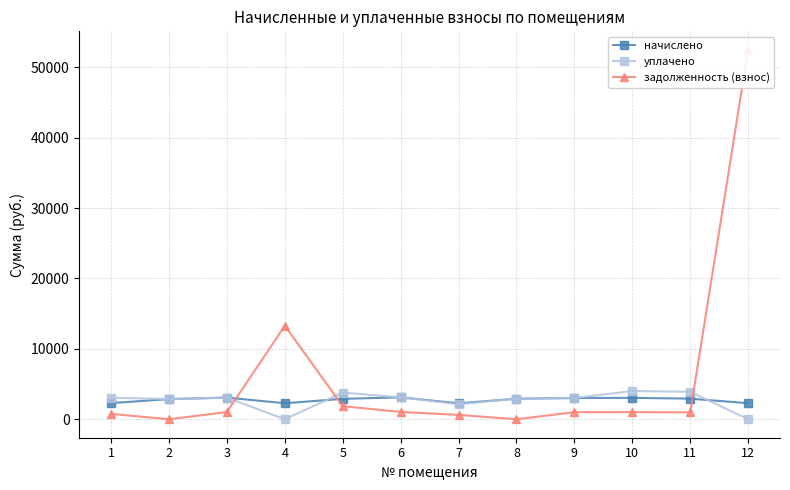

Reading left to right, what are all the values shown in this chart?

начислено: 1=2294.9	2=2863.1	3=3075.8	4=2276.6	5=2899.8	6=3108.8	7=2265.6	8=2918.1	9=3013.4	10=3039.1	11=2925.5	12=2280.2
уплачено: 1=3059.9	2=2863.1	3=3075.8	4=0.0	5=3786.5	6=3108.8	7=2130.4	8=2918.1	9=3013.4	10=4014.6	11=3900.6	12=0.0
задолженность (взнос): 1=765.0	2=0.0	3=1025.3	4=13286.0	5=1853.3	6=1036.3	7=620.0	8=0.0	9=1004.5	10=1013.0	11=975.2	12=52483.1